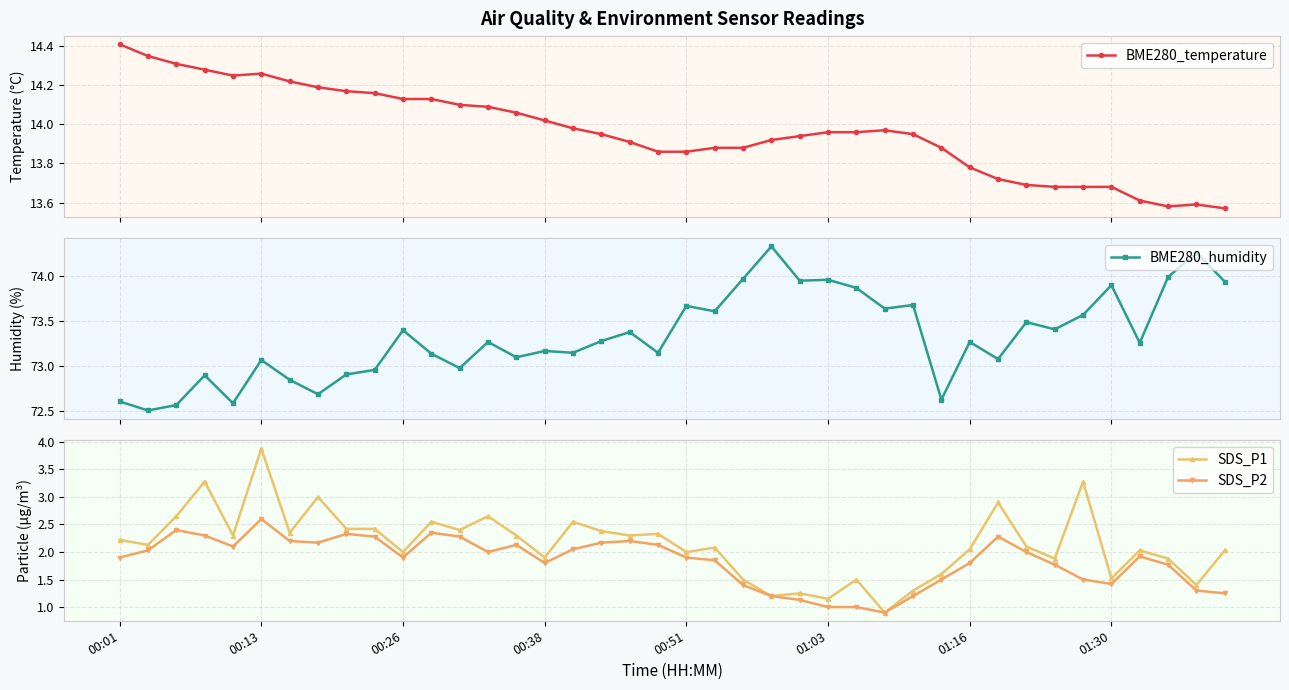

What is the lowest value of the SDS_P2 series?

0.9